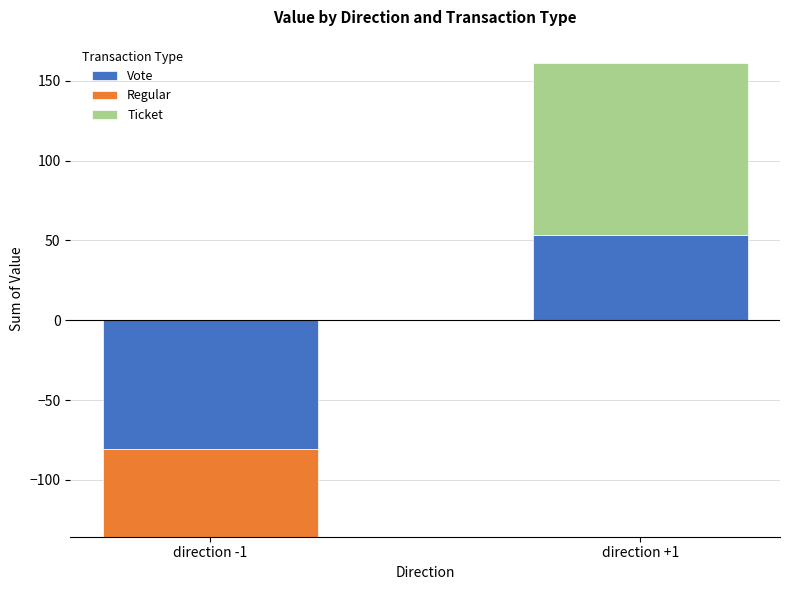

How many bars are there in each group?

3